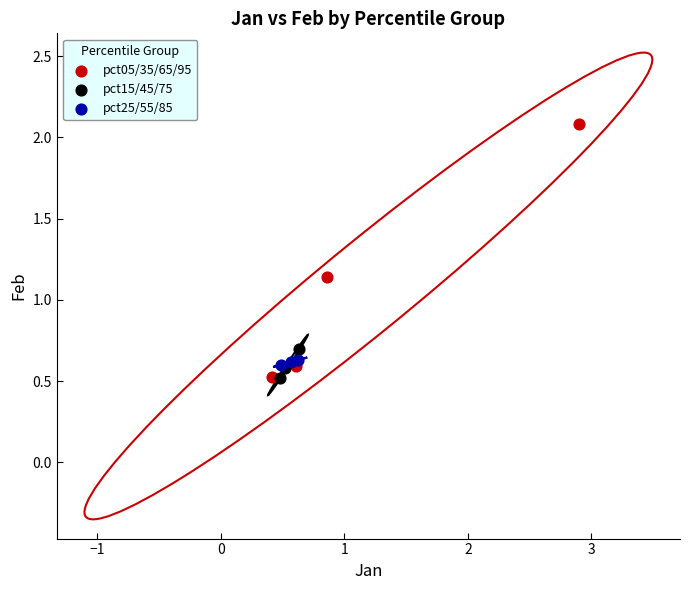

Which series reaches the maximum Y coordinate?

pct05/35/65/95